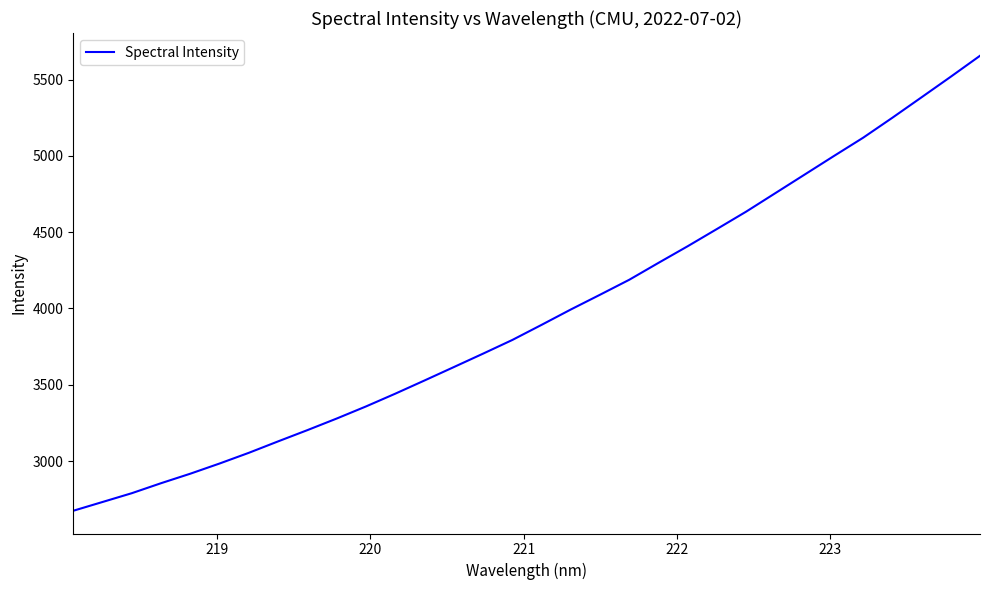

What is the difference between the maximum and minimum values?

2980.6